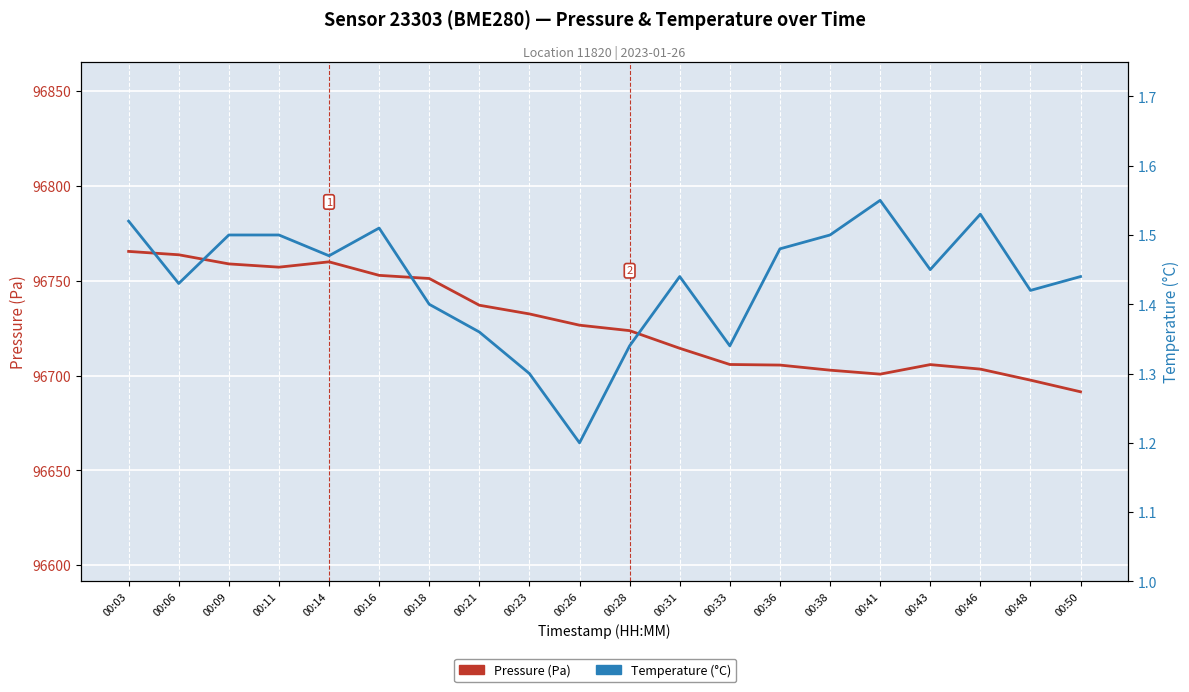

Which series changed the most between 00:11 and 00:14?

Pressure (Pa)